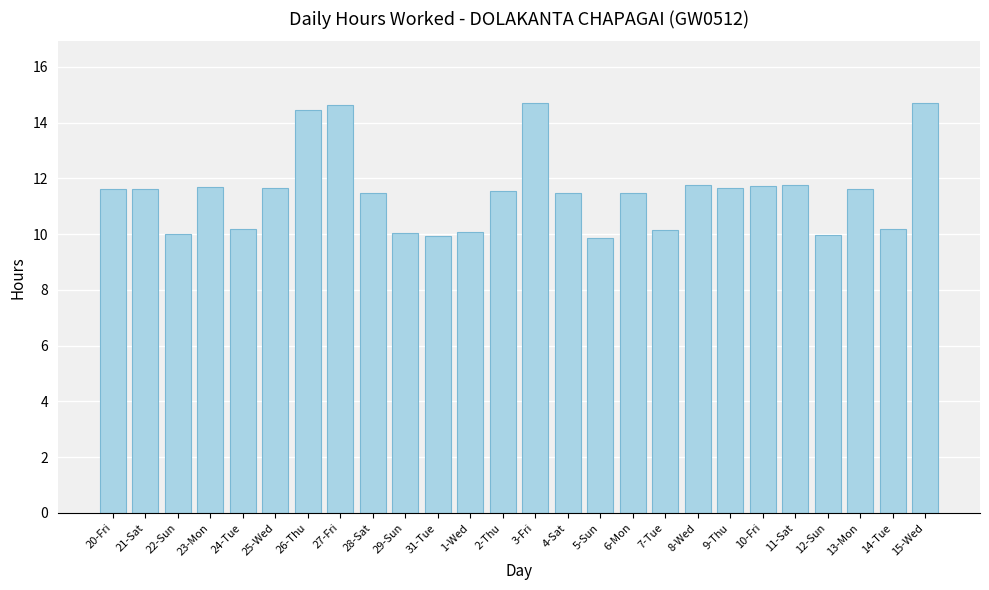

What is the average value?

11.5